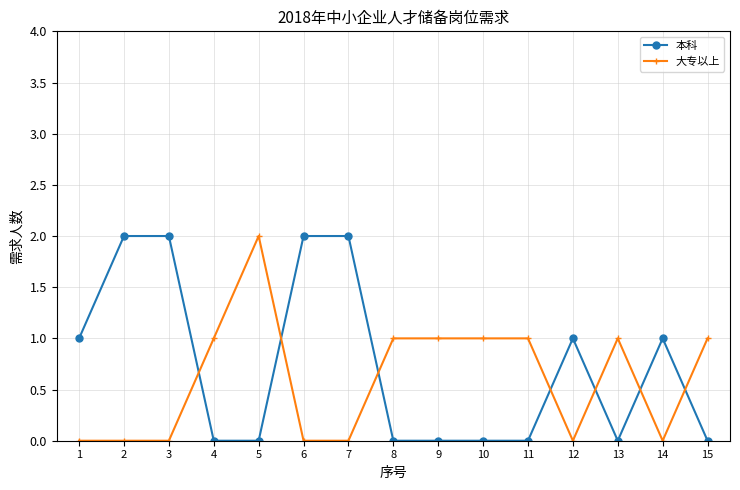

After their last crossing, which series has the higher values: 大专以上 or 本科?

大专以上